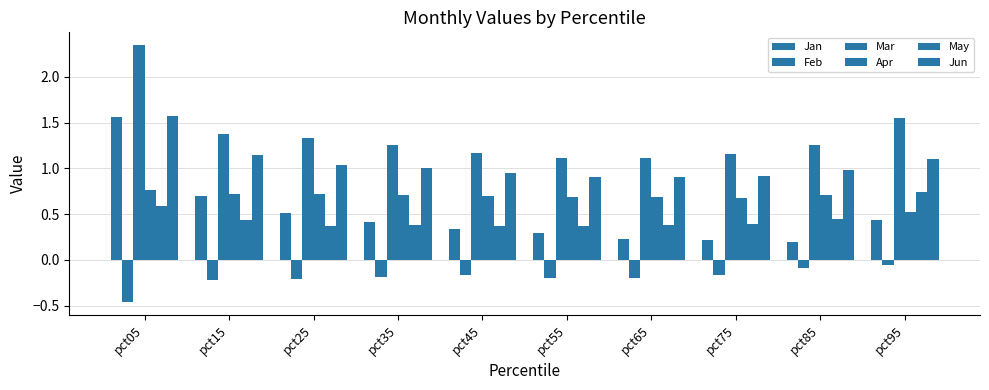

What is the maximum value for Apr?

0.8